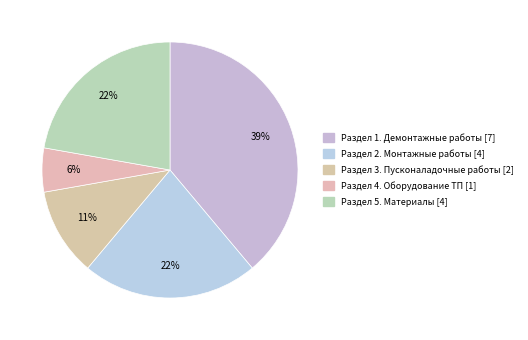

Count the number of slices in the pie.

5